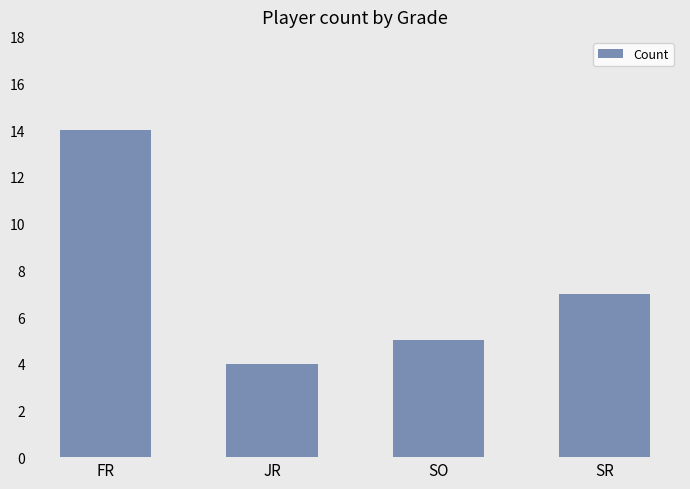

True or false: the data shows 1 at JR.

False